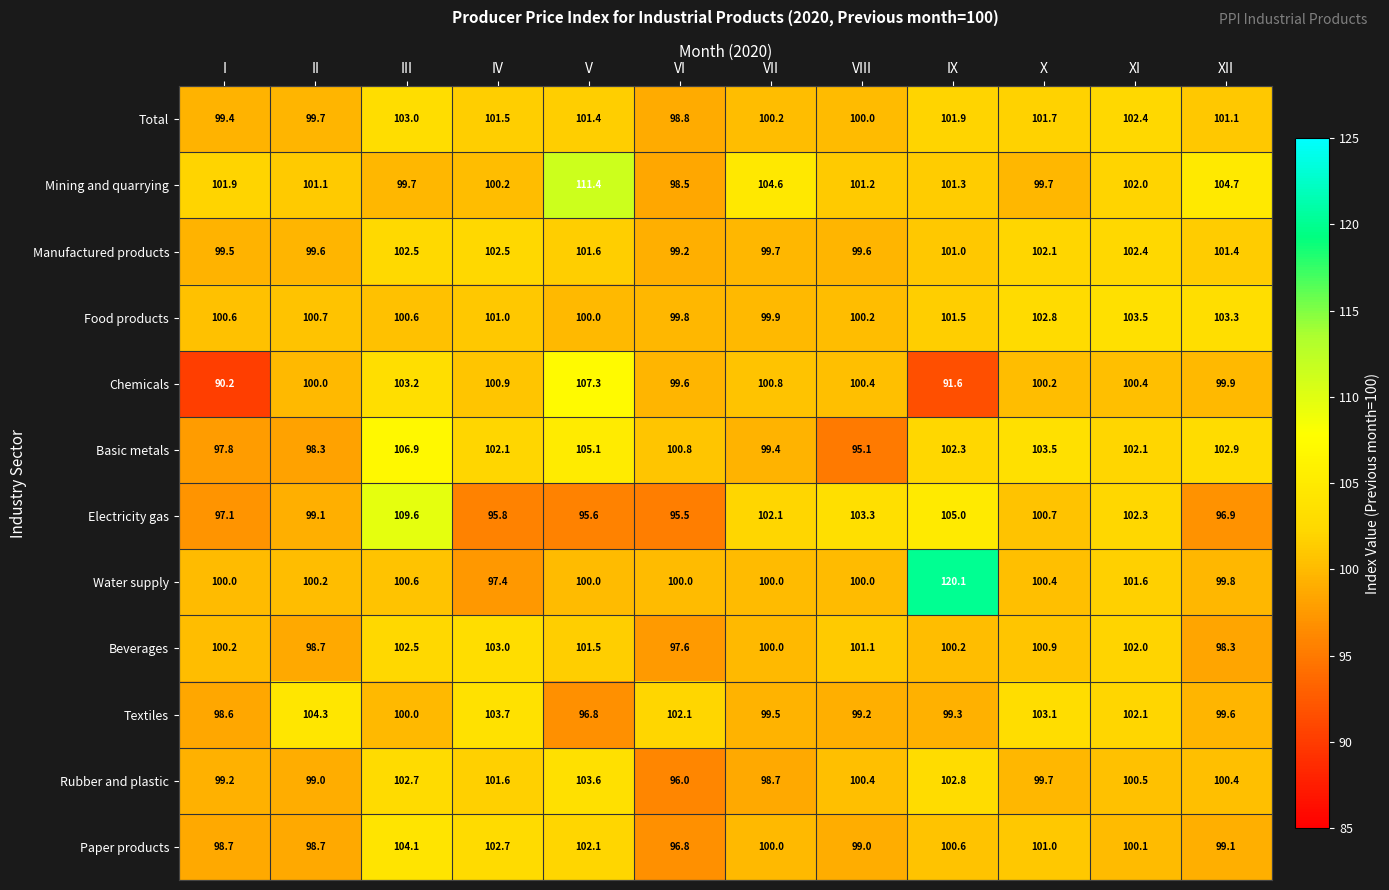

Between IX and XI, which series saw the biggest shift?

Water supply